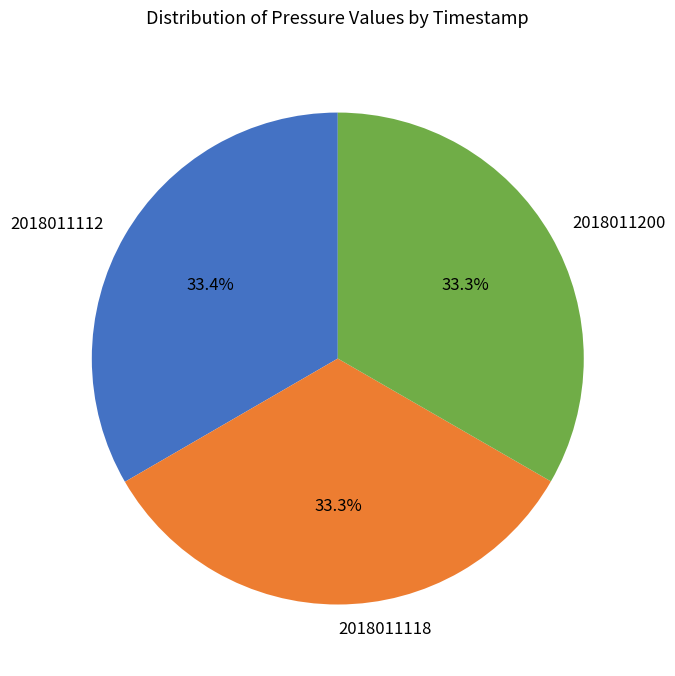

Is 2018011118 the majority of the pie?

No